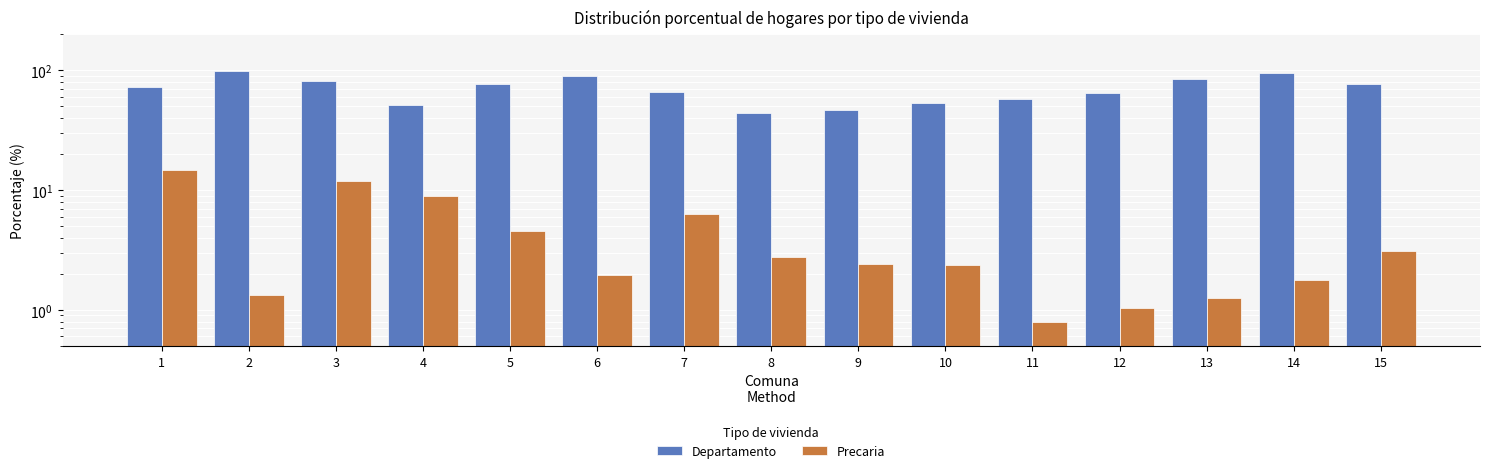

Which category has the highest value across all series?

2